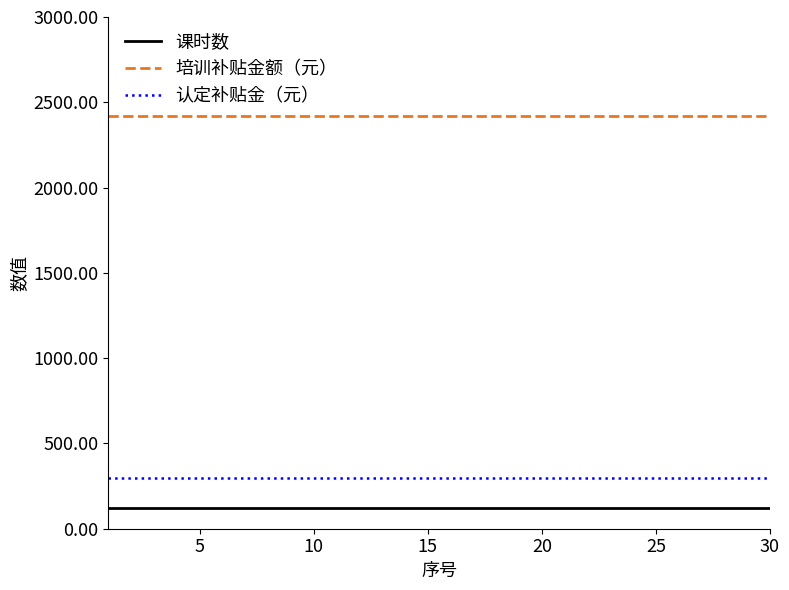

What is the greatest value displayed?

2420